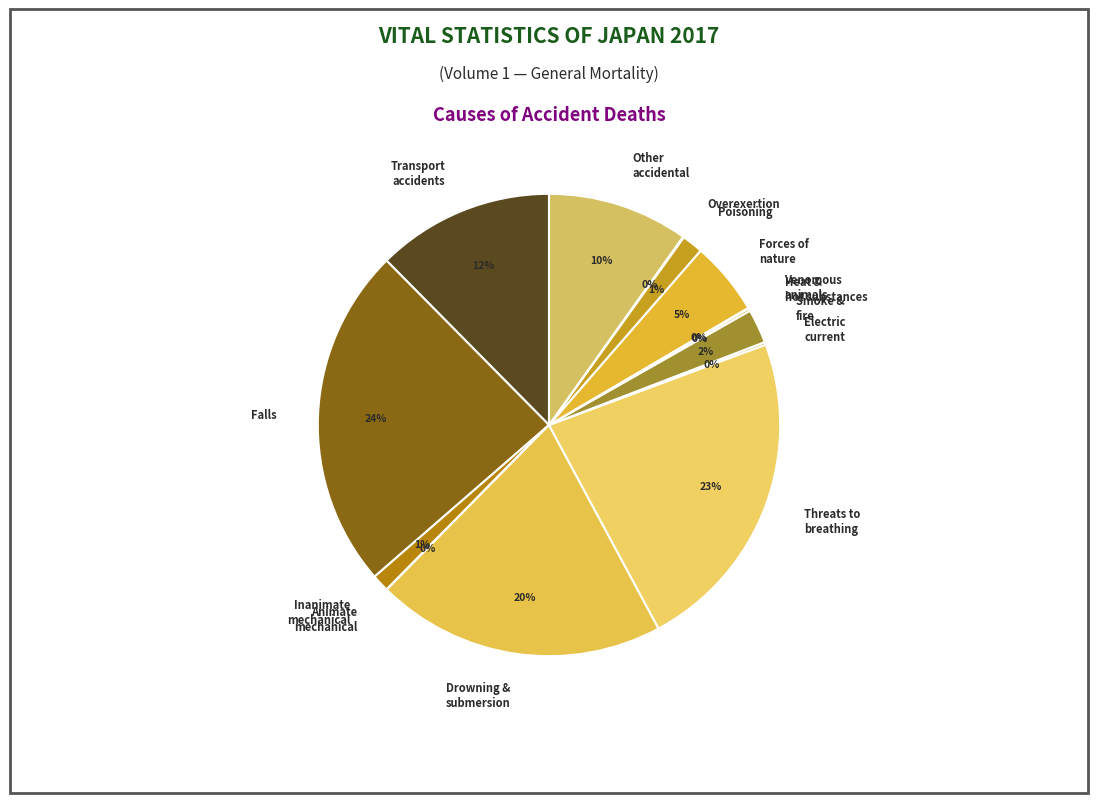

Is Smoke & fire the majority of the pie?

No